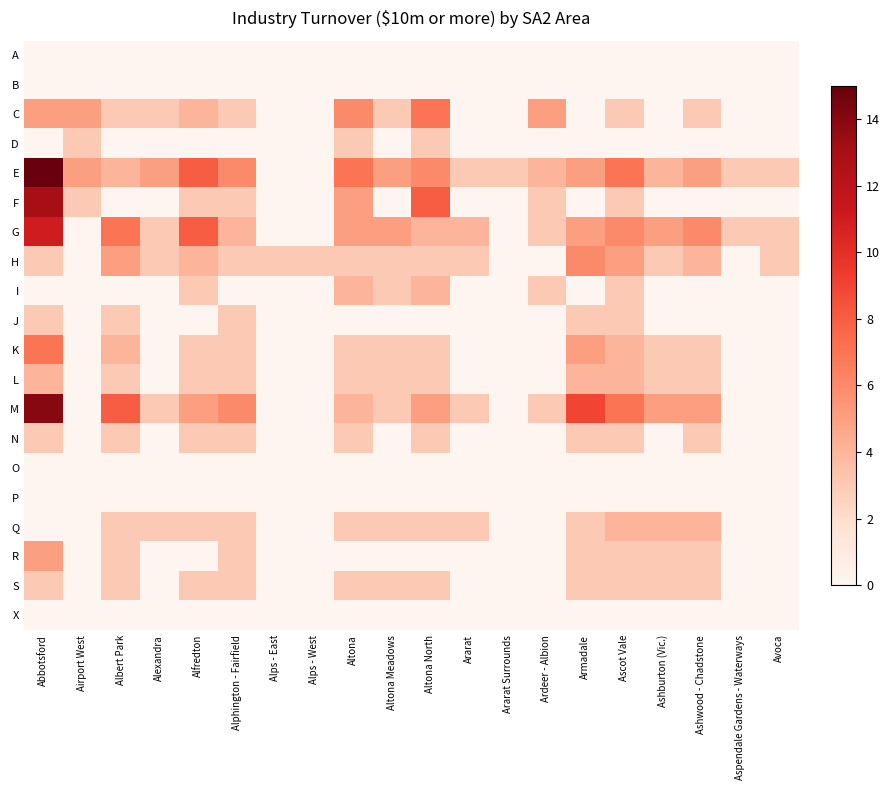

Count the number of data series in this chart.

20